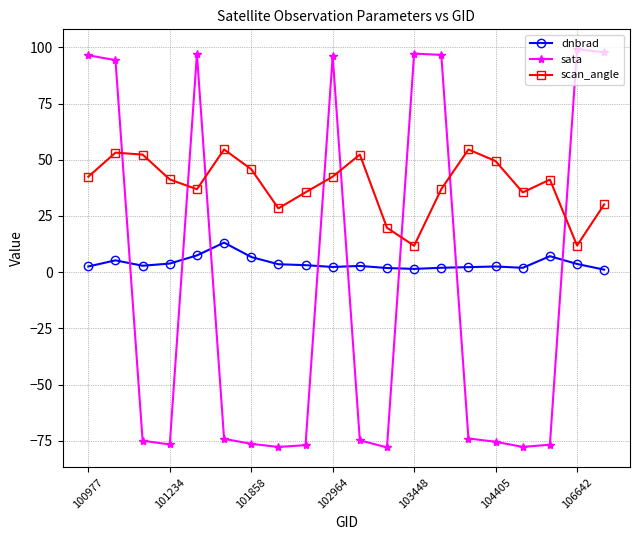

At how many categories does at least one series exceed 78?

8